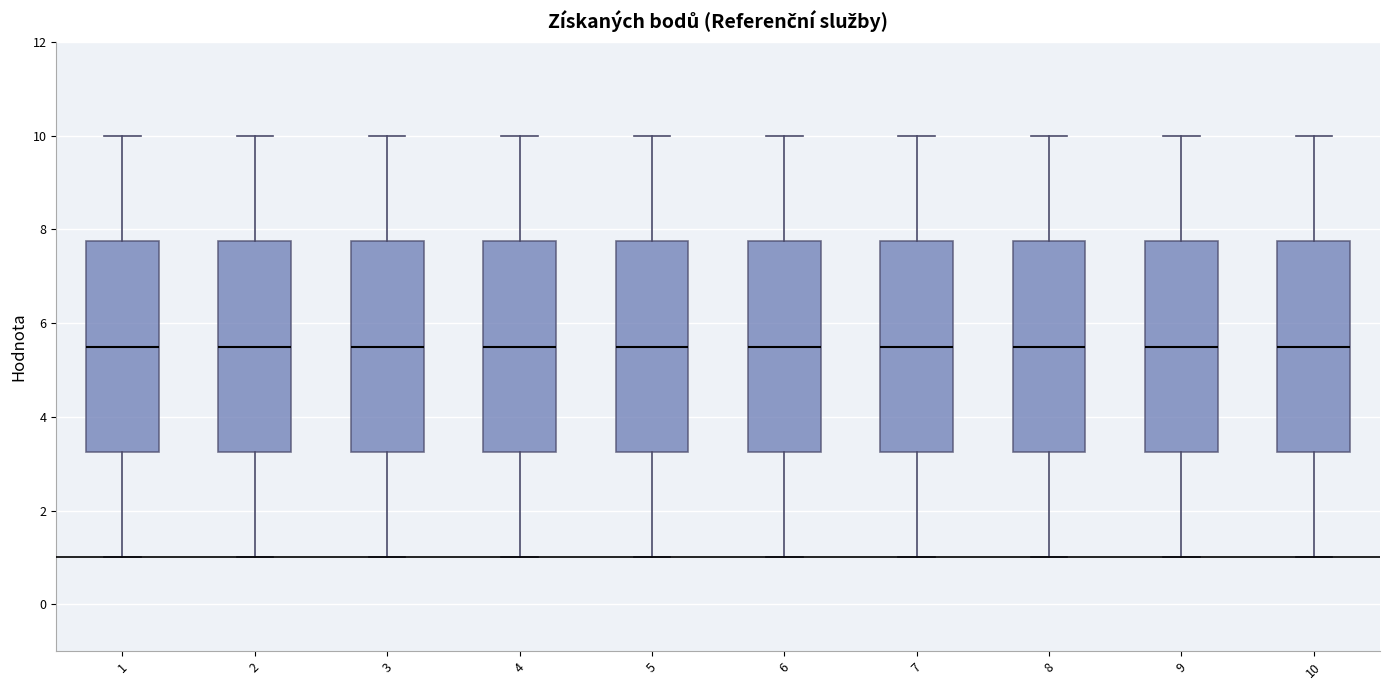

Where is the lower edge of the box at x = 5 on the y-axis? The values are not printed on the chart, so give them approximately, as read against the axis.

3.2